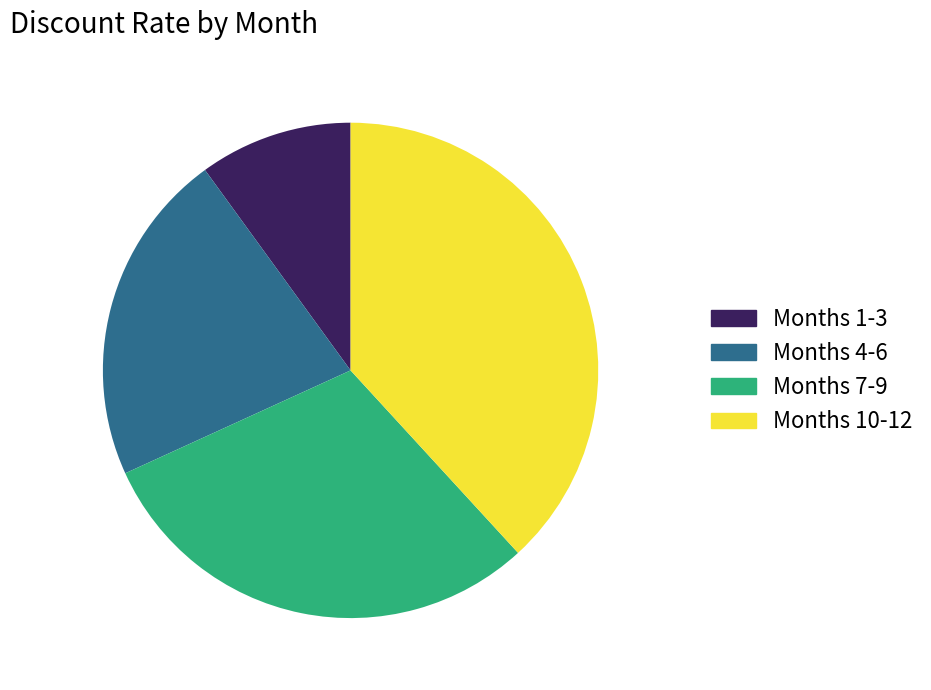

Is the sum of Months 4-6 and Months 1-3 greater than half?

No